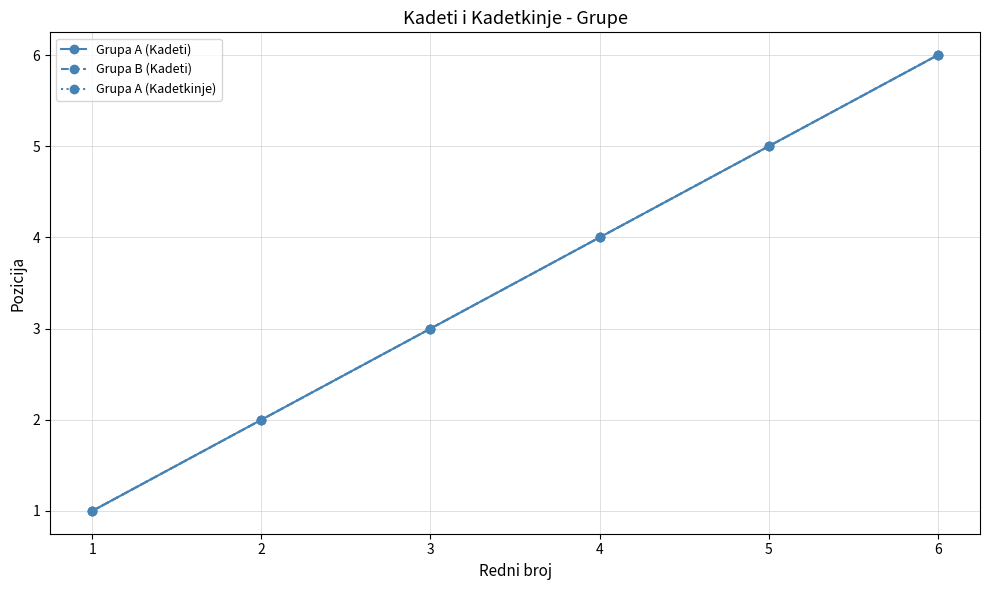

Is this an area chart (filled region under the line)?

No